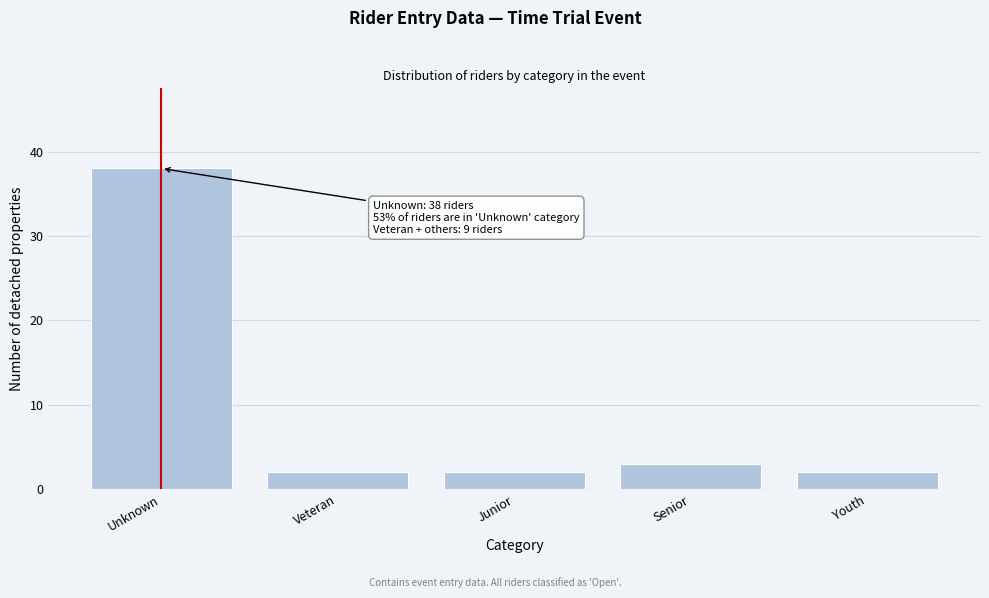

Reading right to left, extract all data points from this chart.

2	3	2	2	38